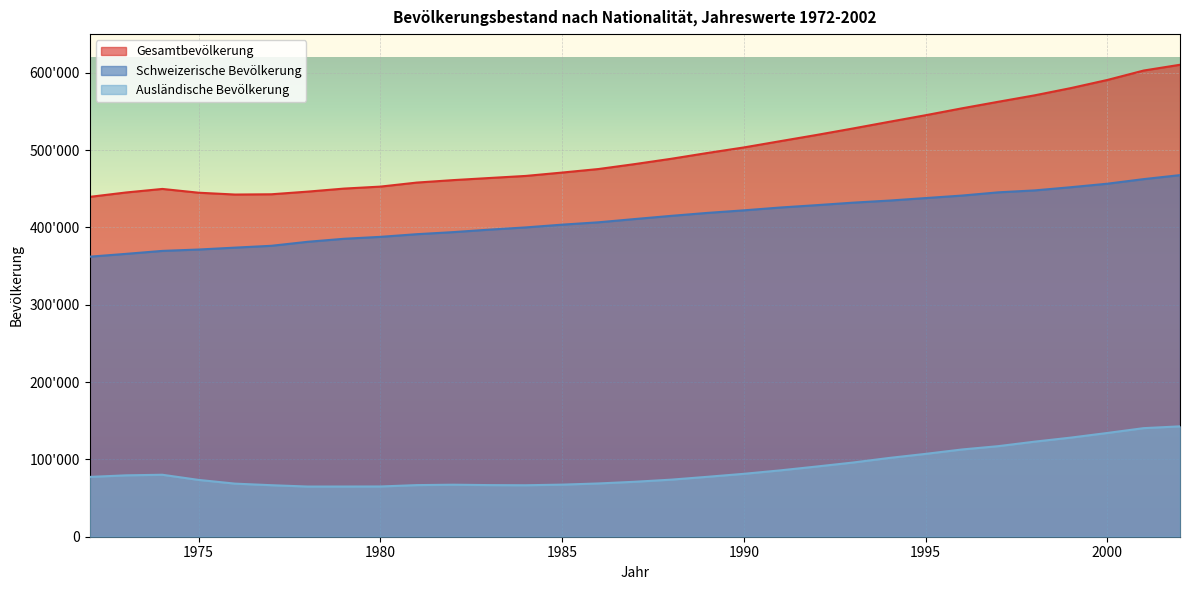

Reading left to right, list all the values displayed in this chart.

Gesamtbevölkerung: 439503	445189	449776	444882	442529	442875	446305	450233	452786	457997	461178	463912	466603	470955	475523	481916	488764	496291	503440	511544	519574	527948	536606	545104	554023	562507	570819	580227	590700	602890	610375
Schweizerische Bevölkerung: 362159	365805	369640	371429	373872	376249	381423	385321	387804	391250	393913	397156	400032	403587	406632	410844	414958	418792	422091	425744	428796	432020	434716	437968	441200	445382	447870	452022	456536	462471	467642
Ausländische Bevölkerung: 77344	79384	80136	73453	68657	66626	64882	64912	64982	66747	67265	66756	66571	67368	68891	71072	73806	77499	81349	85800	90778	95928	101890	107136	112823	117125	122949	128205	134164	140419	142733